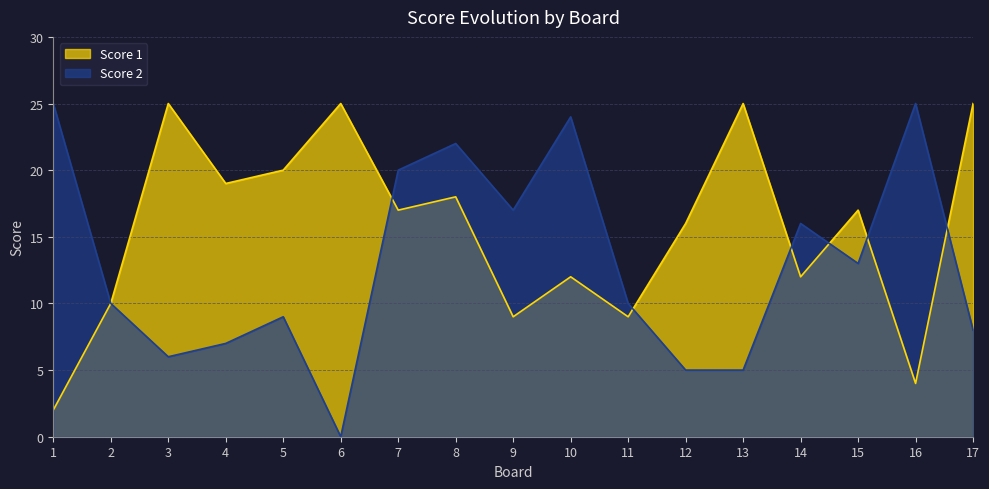

How many data points in Score 1 are above 17?

7